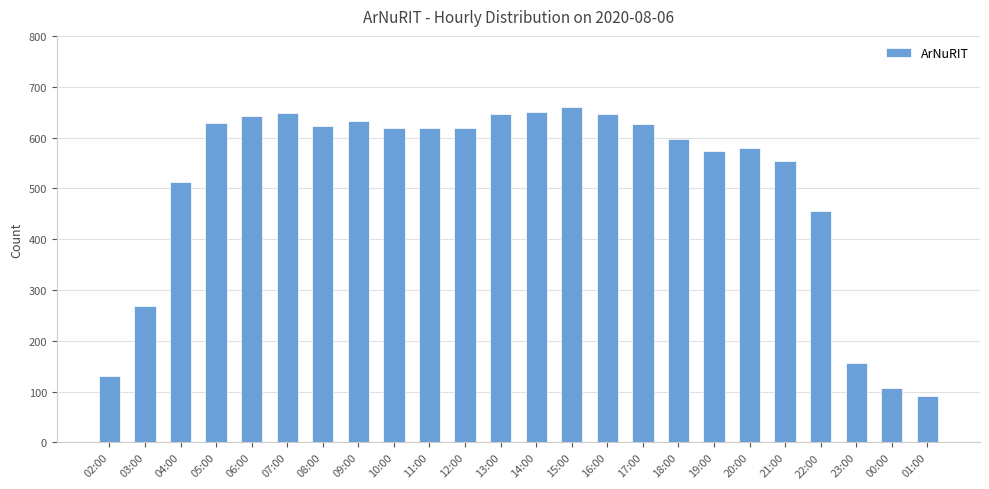

True or false: the data shows 1050 at 07:00.

False